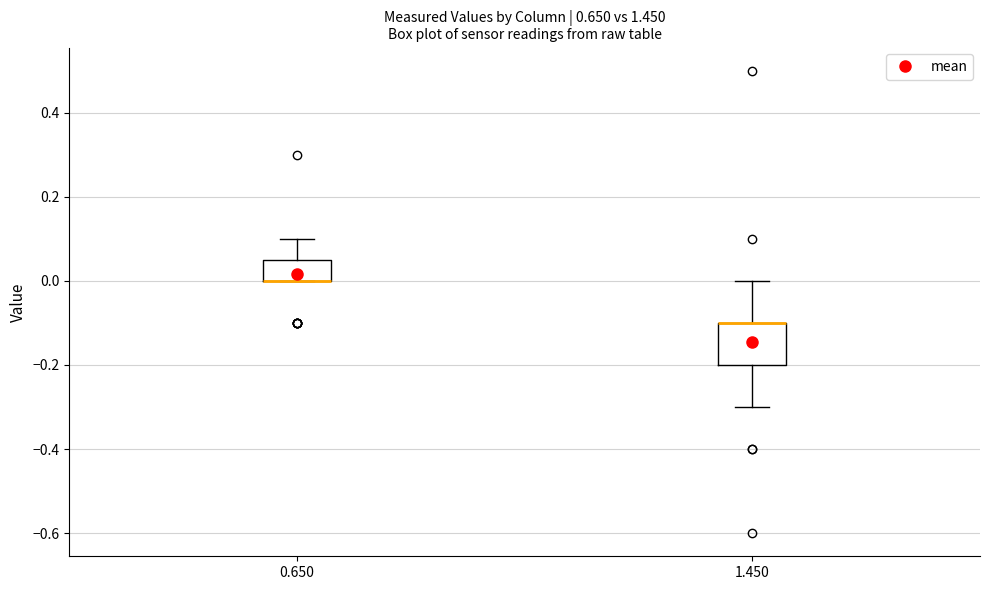

Reading left to right, transcribe this box plot: for each box, give where its median line is, the range the box spans, and where its two whiskers end, as read against the y-axis. The values are not printed on the chart, so give them approximately, as read against the axis.

0.650: median 0.00 (drawn on the box's lower edge), box 0.00 to 0.06, whiskers 0.00 to 0.10
1.450: median -0.10 (drawn on the box's upper edge), box -0.20 to -0.10, whiskers -0.30 to 0.00